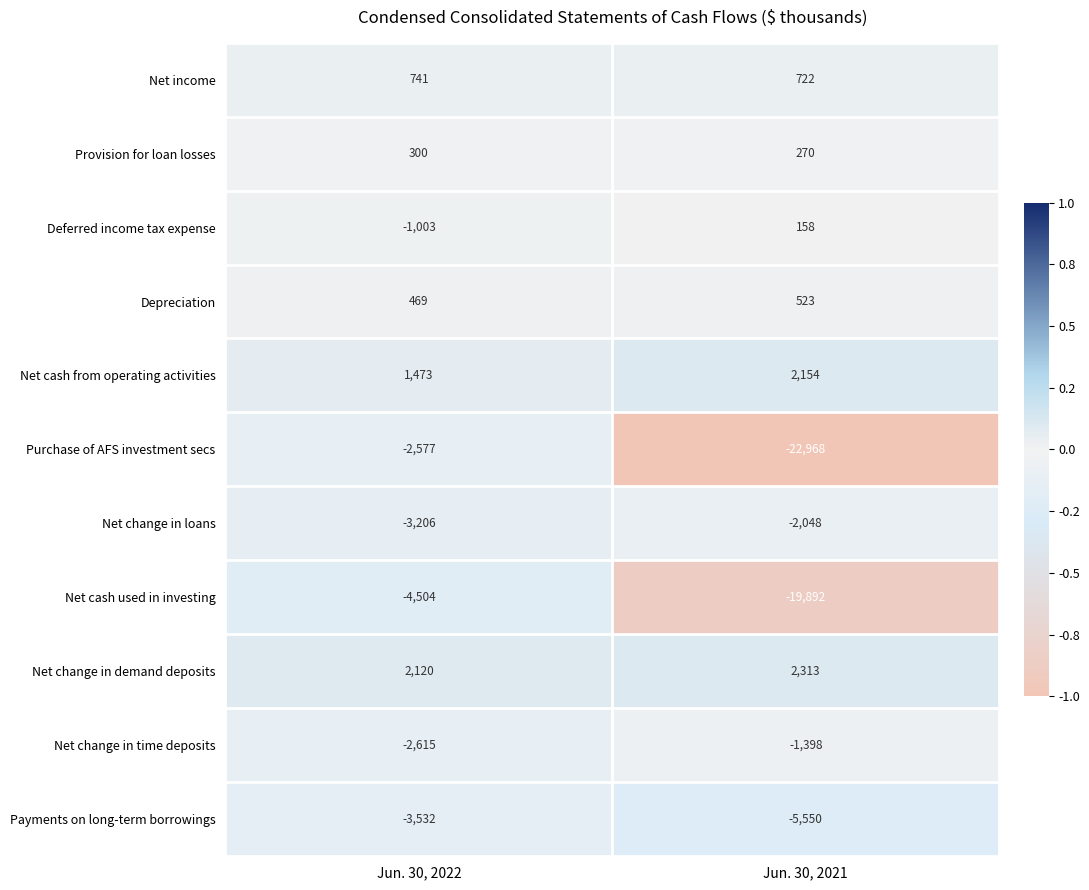

Reading left to right, extract all data points from this chart.

Net income: Jun. 30, 2022=741	Jun. 30, 2021=722
Provision for loan losses: Jun. 30, 2022=300	Jun. 30, 2021=270
Deferred income tax expense: Jun. 30, 2022=-1003	Jun. 30, 2021=158
Depreciation: Jun. 30, 2022=469	Jun. 30, 2021=523
Net cash from operating activities: Jun. 30, 2022=1473	Jun. 30, 2021=2154
Purchase of AFS investment secs: Jun. 30, 2022=-2577	Jun. 30, 2021=-22968
Net change in loans: Jun. 30, 2022=-3206	Jun. 30, 2021=-2048
Net cash used in investing: Jun. 30, 2022=-4504	Jun. 30, 2021=-19892
Net change in demand deposits: Jun. 30, 2022=2120	Jun. 30, 2021=2313
Net change in time deposits: Jun. 30, 2022=-2615	Jun. 30, 2021=-1398
Payments on long-term borrowings: Jun. 30, 2022=-3532	Jun. 30, 2021=-5550